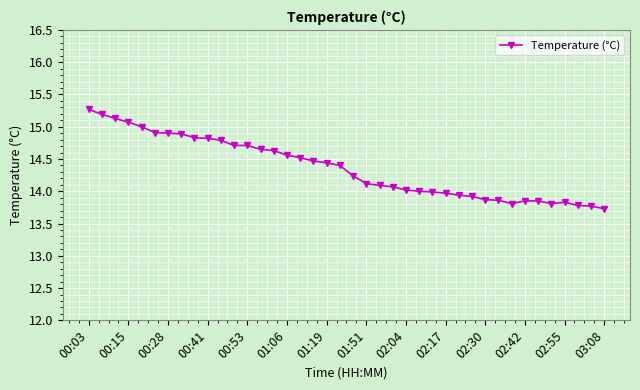

What is the difference between the maximum and minimum values?

1.5